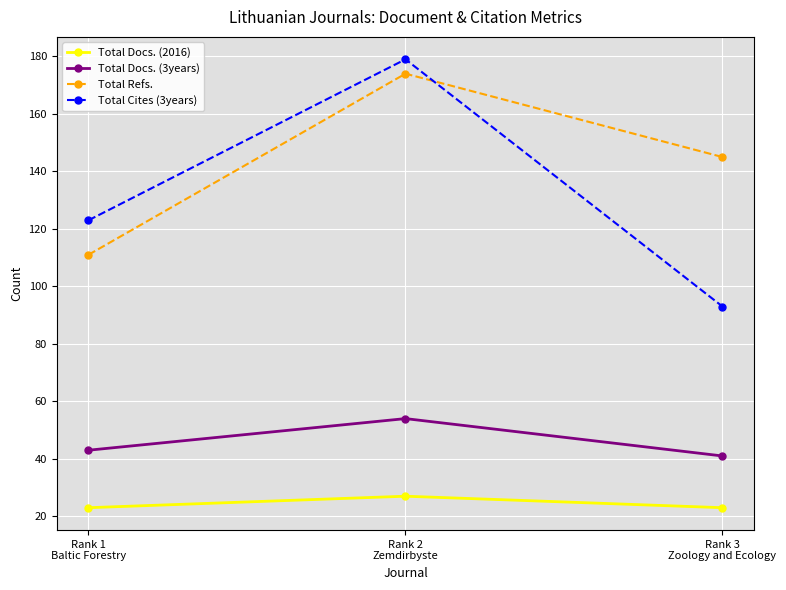

What is the total value across all series at Rank 2
Zemdirbyste?

434